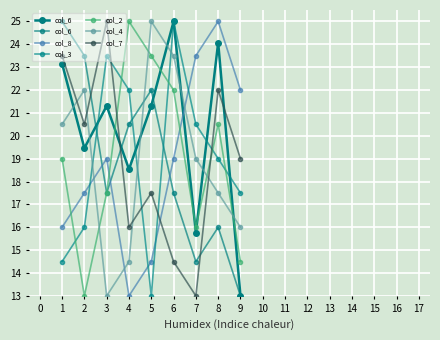

What is the maximum value for col_4?

25.0